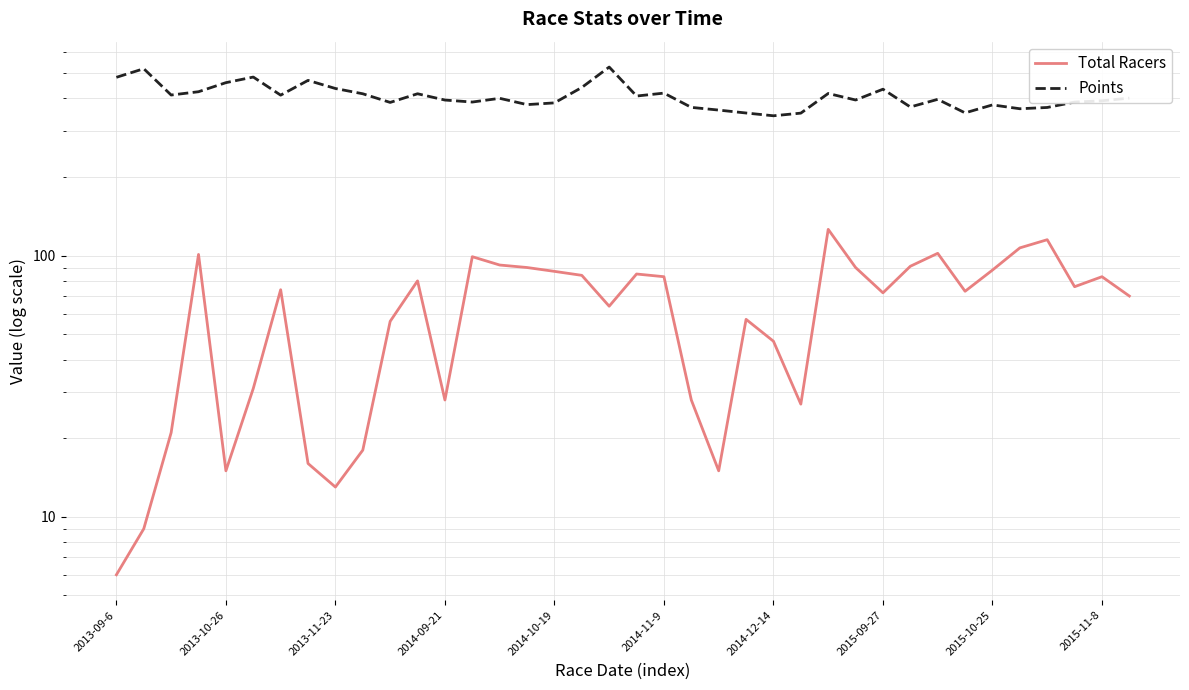

Which series has the largest range (max minus min)?

Points